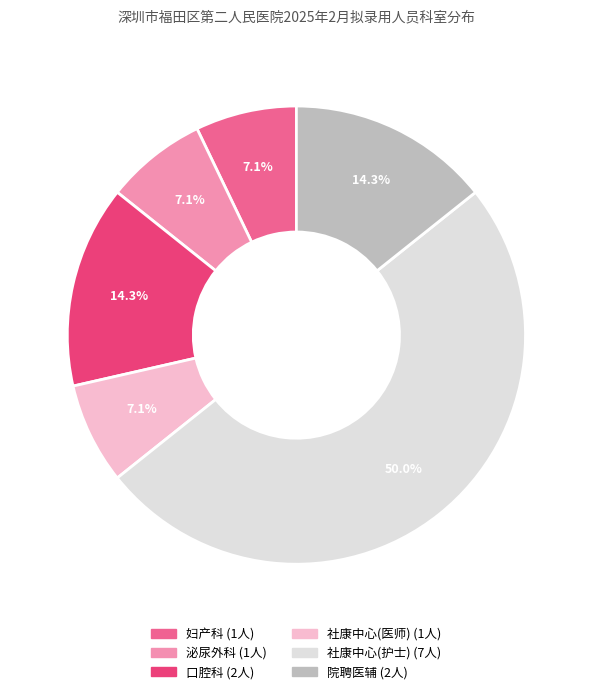

What percentage is NOT represented by 口腔科?

85.7%